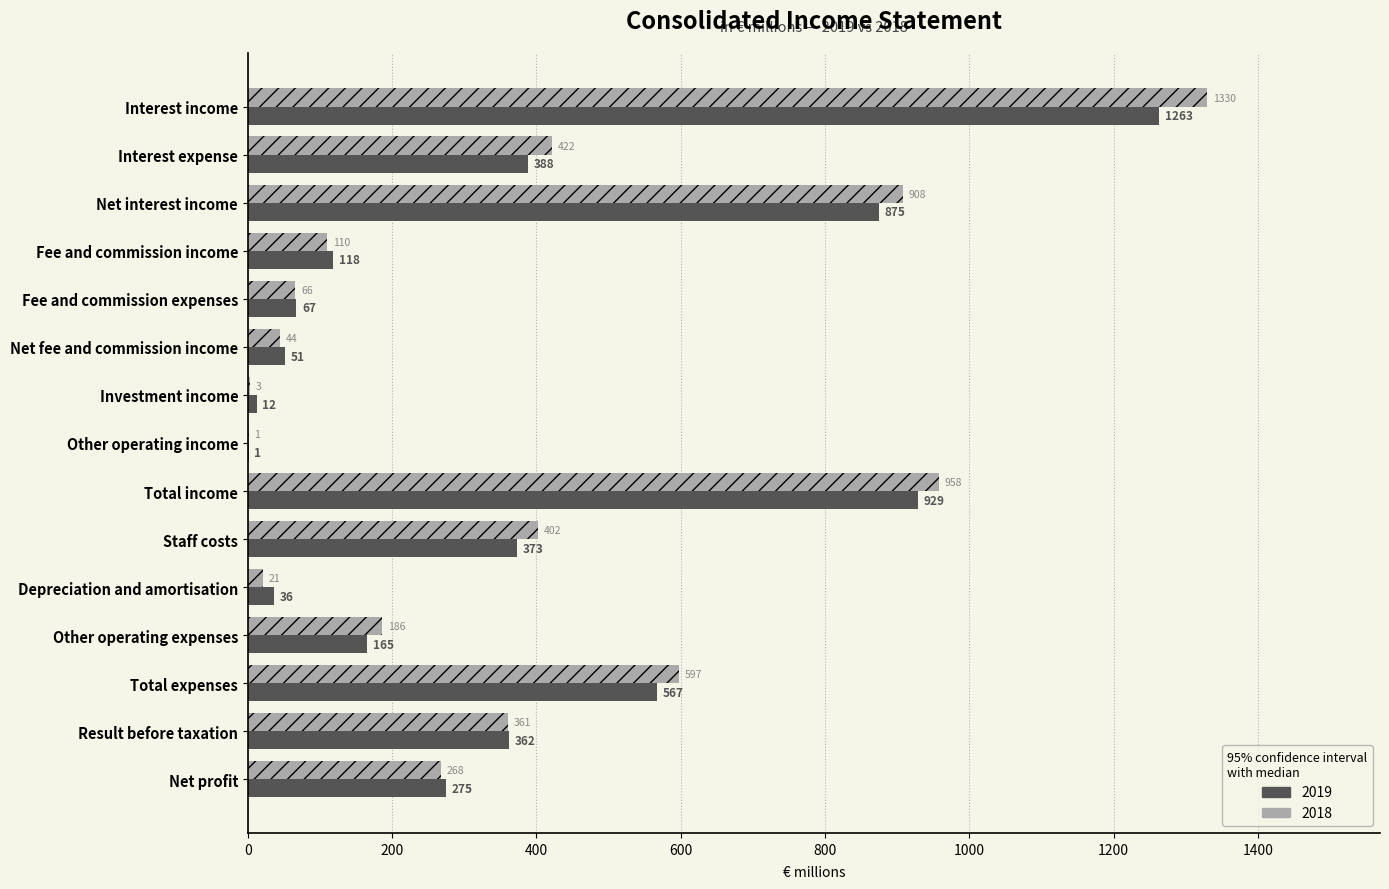

Where is 2018 nearest to the value 665?

Total expenses